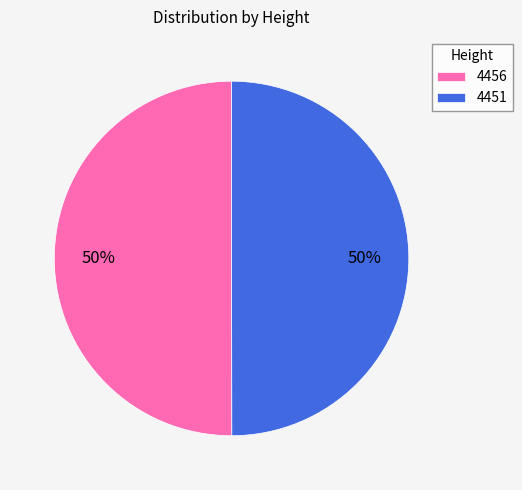

Combined, do 4451 and 4456 account for over 50%?

Yes